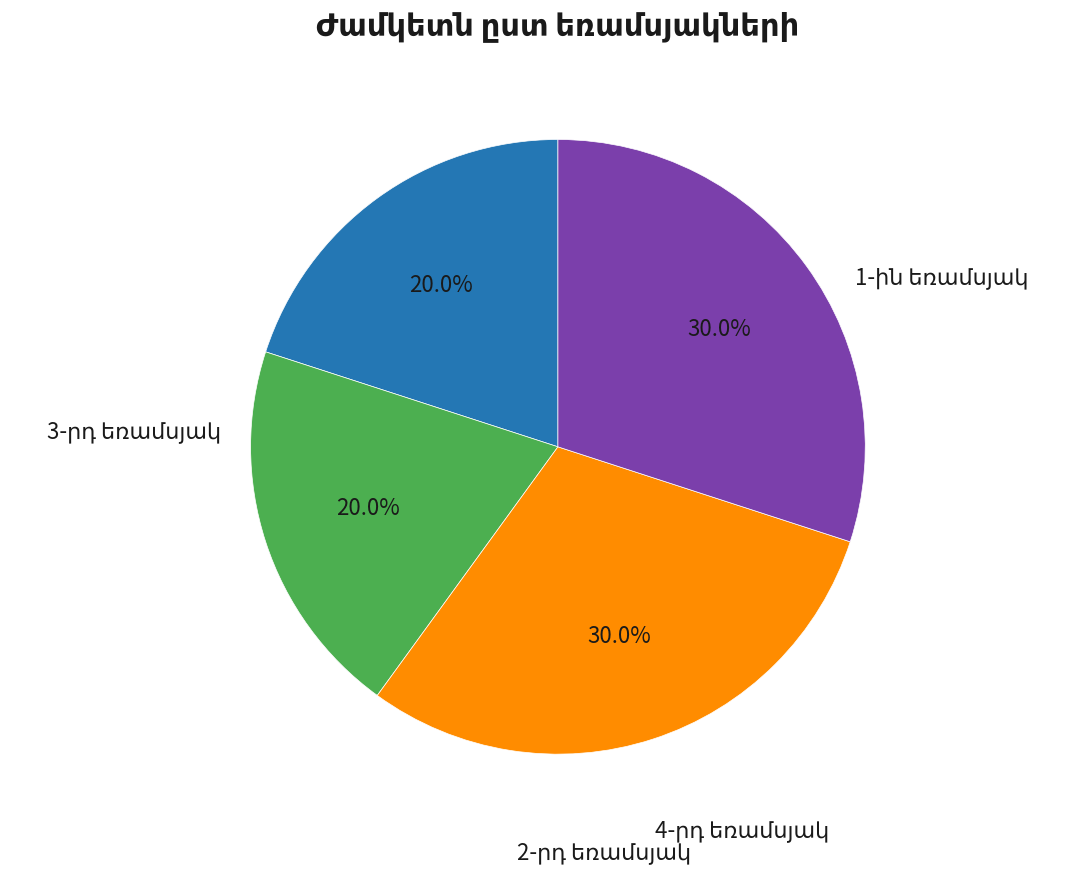

How many slices are in this pie chart?

4